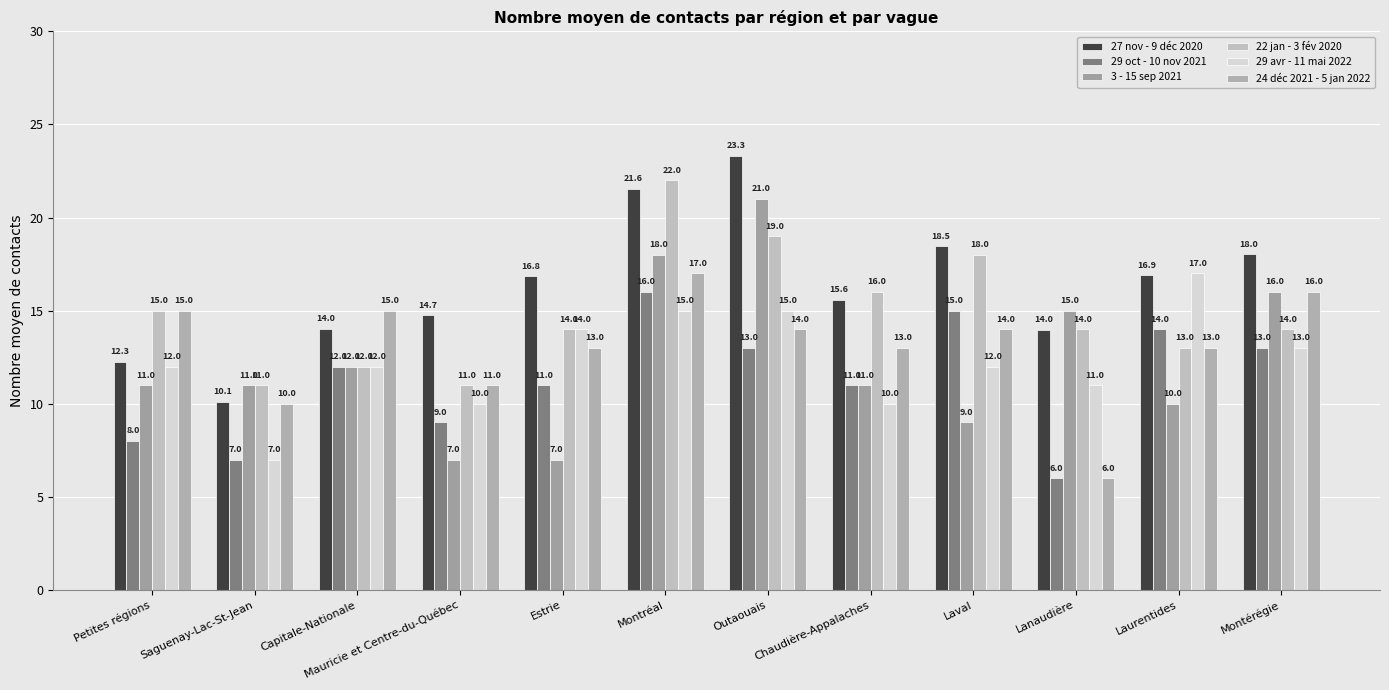

List the labels in order of 3 - 15 sep 2021 value, largest first.

Outaouais, Montréal, Montérégie, Lanaudière, Capitale-Nationale, Petites régions, Saguenay-Lac-St-Jean, Chaudière-Appalaches, Laurentides, Laval, Mauricie et Centre-du-Québec, Estrie